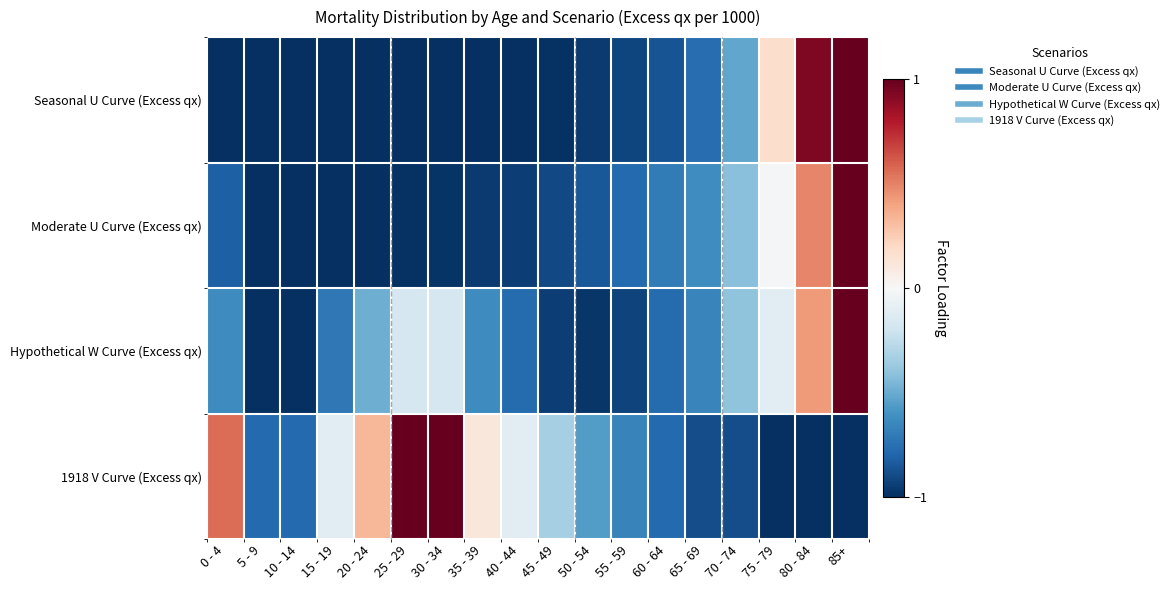

What is the maximum value shown in the chart?

1.0